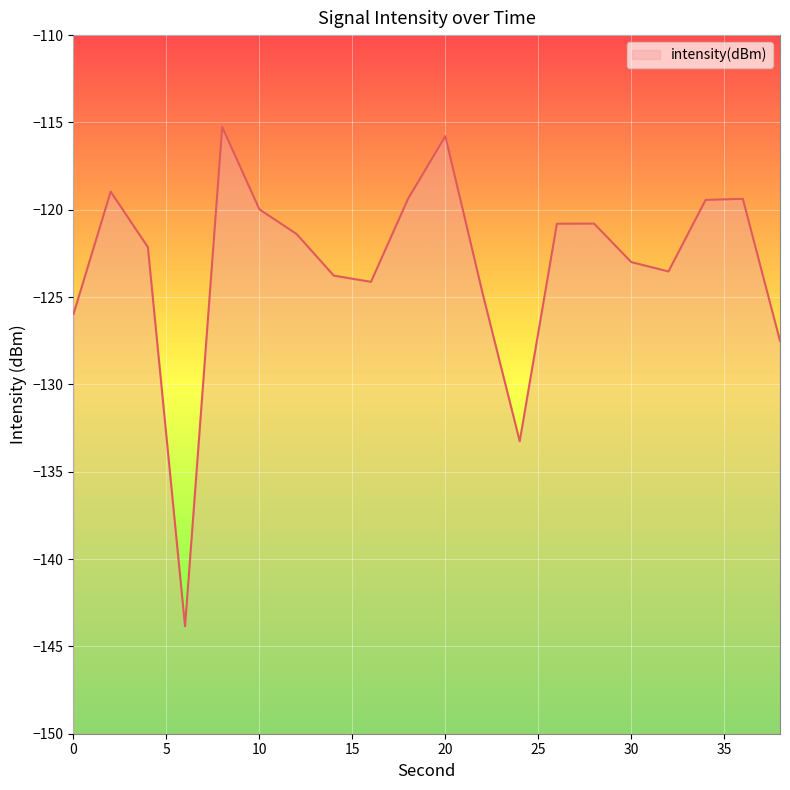

What is the value of the 12th point from the left?

-124.8